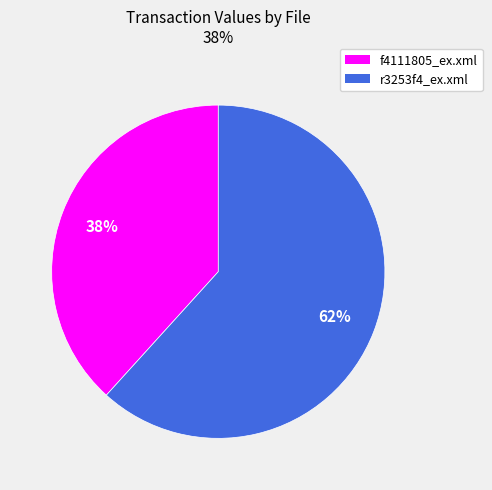

Approximately how many times larger is the value at f4111805_ex.xml compared to r3253f4_ex.xml?

0.6